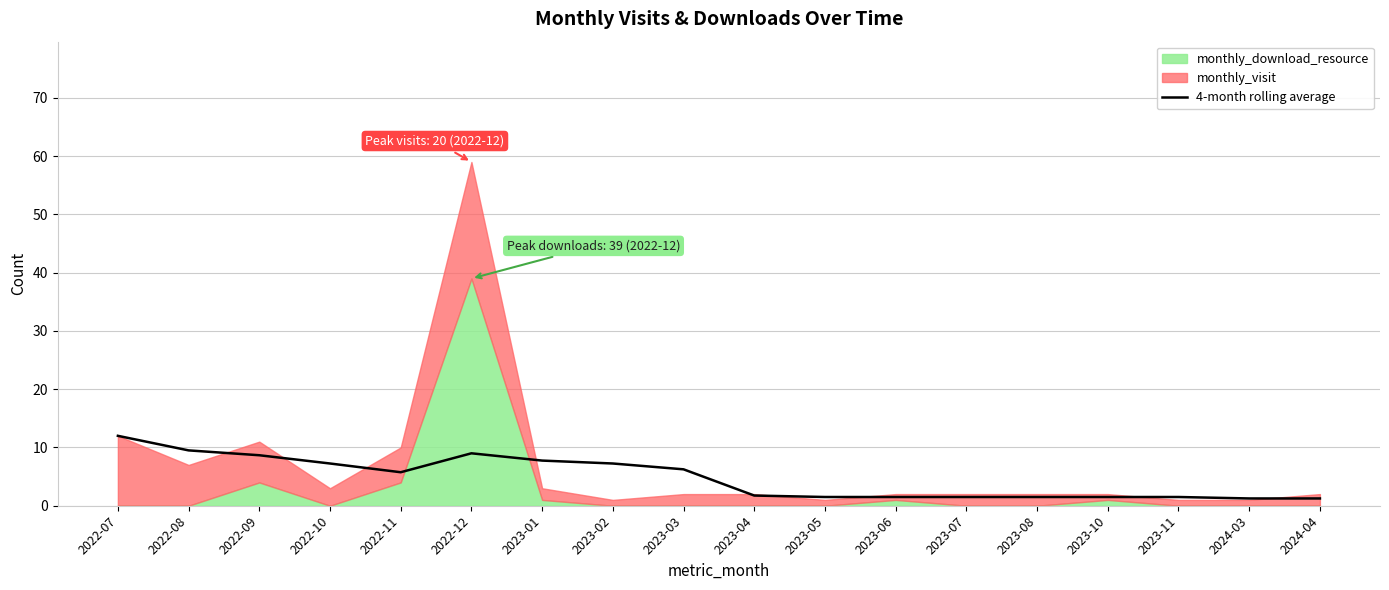

At which category does the data reach its first local peak?

2022-12